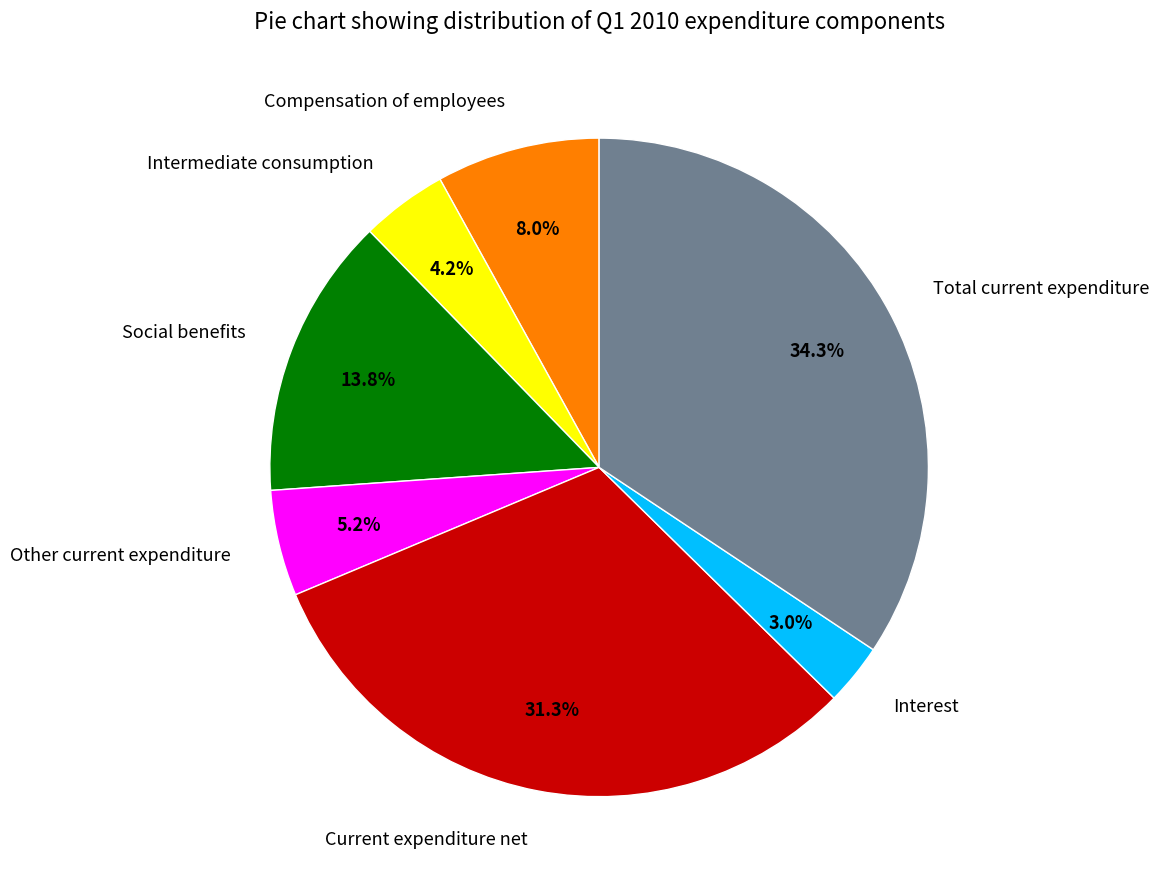

True or false: Compensation of employees accounts for 20% of the total.

False